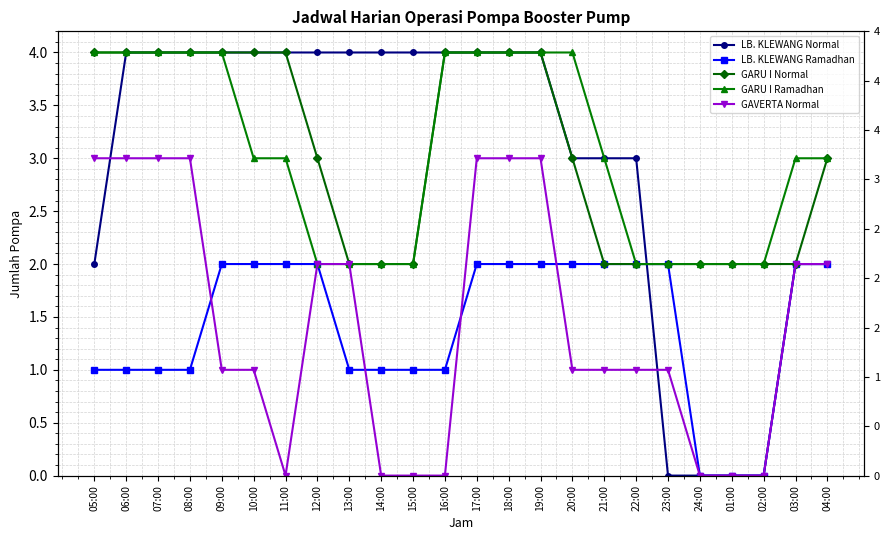

Reading right to left, what are all the values shown in this chart?

LB. KLEWANG Normal: 04:00=2	03:00=2	02:00=0	01:00=0	24:00=0	23:00=0	22:00=3	21:00=3	20:00=3	19:00=4	18:00=4	17:00=4	16:00=4	15:00=4	14:00=4	13:00=4	12:00=4	11:00=4	10:00=4	09:00=4	08:00=4	07:00=4	06:00=4	05:00=2
LB. KLEWANG Ramadhan: 04:00=2	03:00=2	02:00=0	01:00=0	24:00=0	23:00=2	22:00=2	21:00=2	20:00=2	19:00=2	18:00=2	17:00=2	16:00=1	15:00=1	14:00=1	13:00=1	12:00=2	11:00=2	10:00=2	09:00=2	08:00=1	07:00=1	06:00=1	05:00=1
GARU I Normal: 04:00=3	03:00=2	02:00=2	01:00=2	24:00=2	23:00=2	22:00=2	21:00=2	20:00=3	19:00=4	18:00=4	17:00=4	16:00=4	15:00=2	14:00=2	13:00=2	12:00=3	11:00=4	10:00=4	09:00=4	08:00=4	07:00=4	06:00=4	05:00=4
GARU I Ramadhan: 04:00=3	03:00=3	02:00=2	01:00=2	24:00=2	23:00=2	22:00=2	21:00=3	20:00=4	19:00=4	18:00=4	17:00=4	16:00=4	15:00=2	14:00=2	13:00=2	12:00=2	11:00=3	10:00=3	09:00=4	08:00=4	07:00=4	06:00=4	05:00=4
GAVERTA Normal: 04:00=2	03:00=2	02:00=0	01:00=0	24:00=0	23:00=1	22:00=1	21:00=1	20:00=1	19:00=3	18:00=3	17:00=3	16:00=0	15:00=0	14:00=0	13:00=2	12:00=2	11:00=0	10:00=1	09:00=1	08:00=3	07:00=3	06:00=3	05:00=3